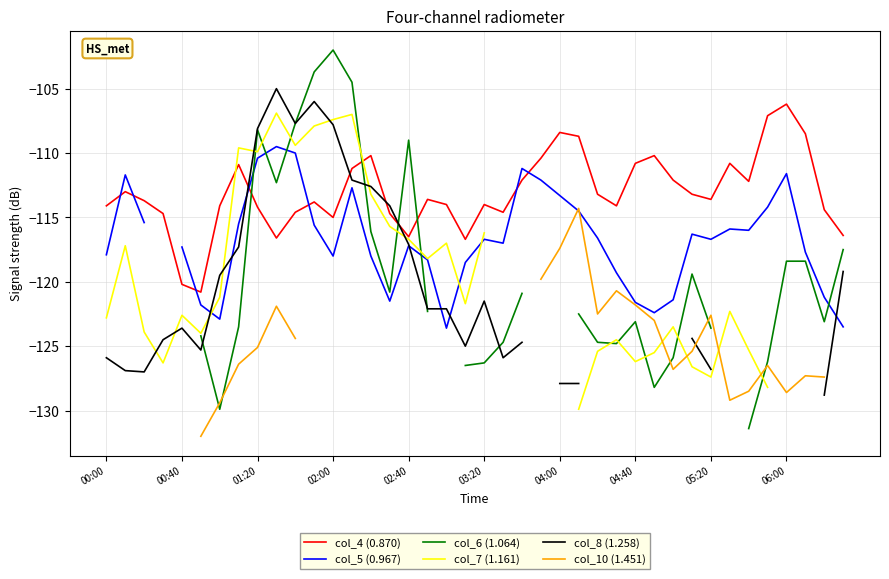

What is the maximum value for col_4 (0.870)?

-106.2